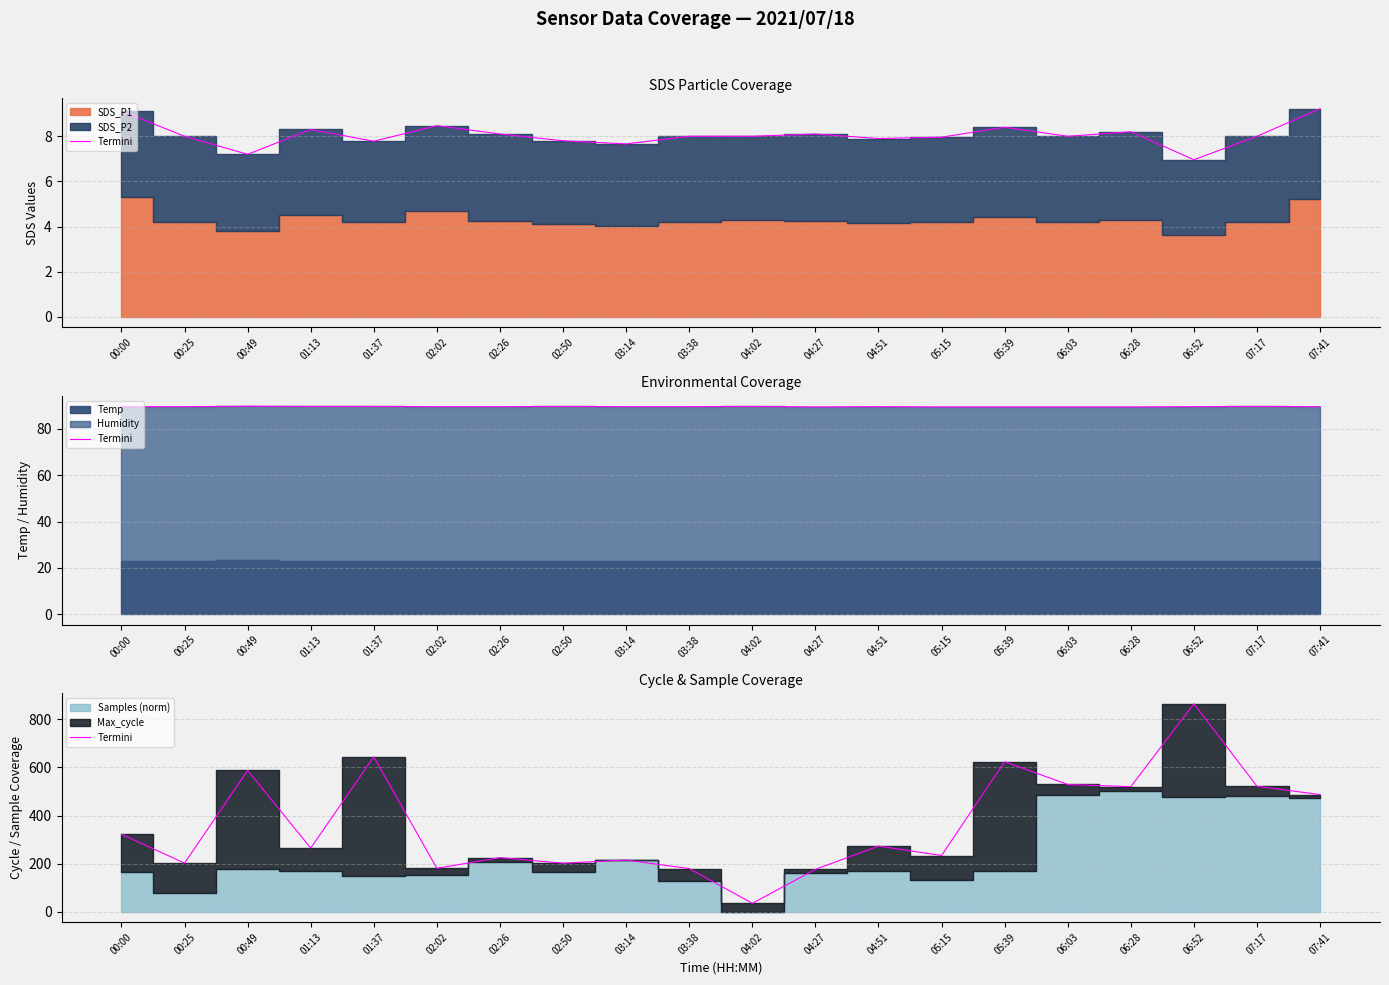

At which label is the value closest to 449?

07:41